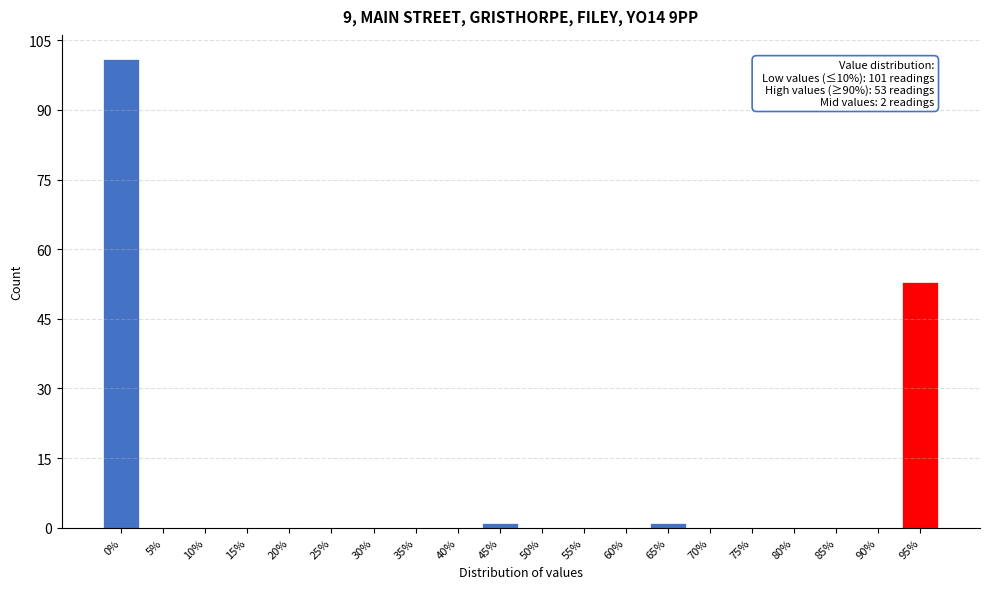

Reading left to right, what are all the values shown in this chart?

0%=101	5%=0	10%=0	15%=0	20%=0	25%=0	30%=0	35%=0	40%=0	45%=1	50%=0	55%=0	60%=0	65%=1	70%=0	75%=0	80%=0	85%=0	90%=0	95%=53